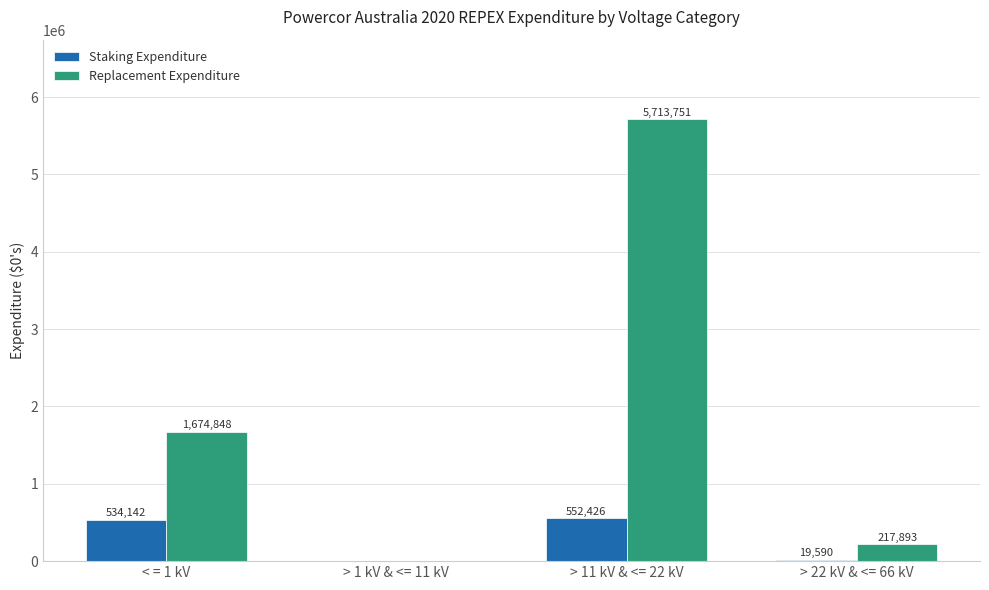

Which label corresponds to the largest value in the chart?

> 11 kV & <= 22 kV